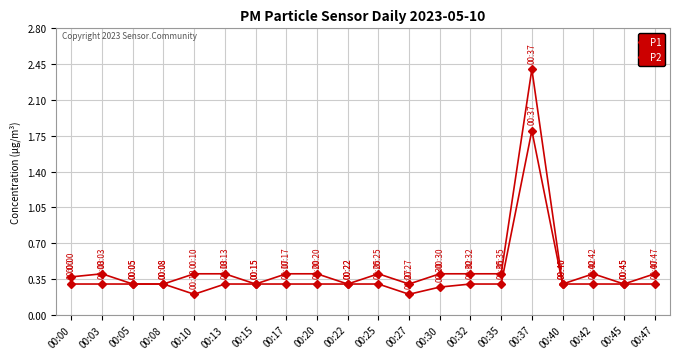

At which label does P1 reach its minimum?

00:05